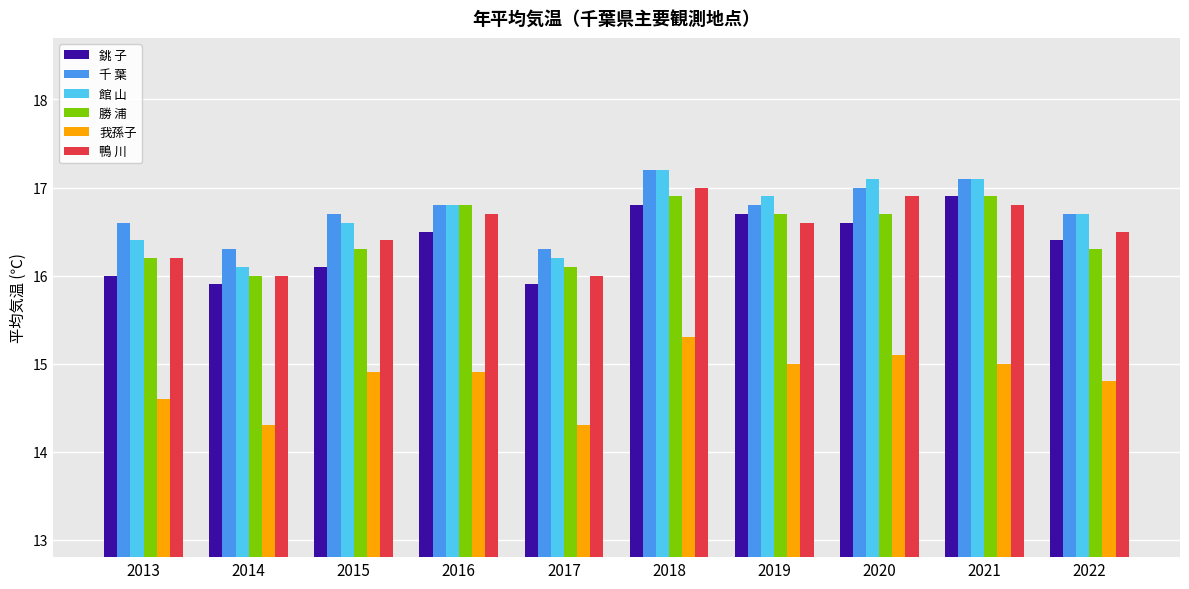

At how many categories does at least one series exceed 15?

10